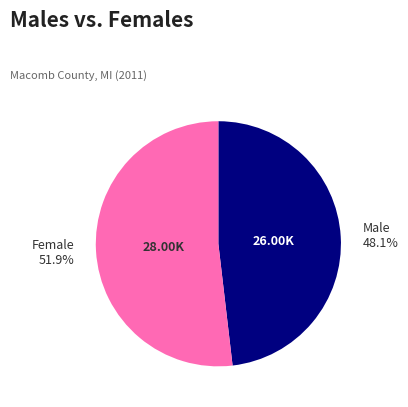

To the nearest percent, what is the difference between the largest and smallest slice percentages?

4%